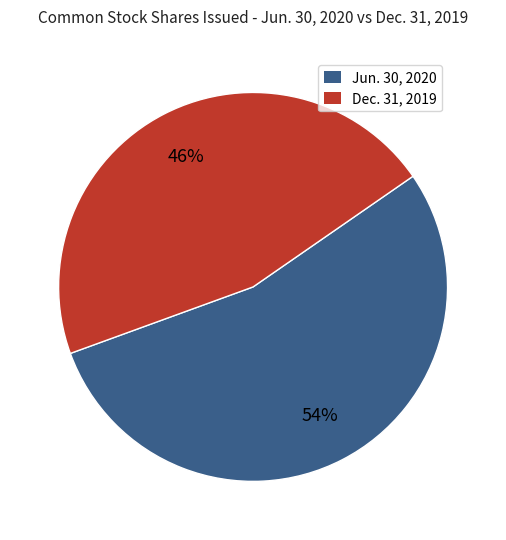

To the nearest percent, what is the average slice percentage?

50%